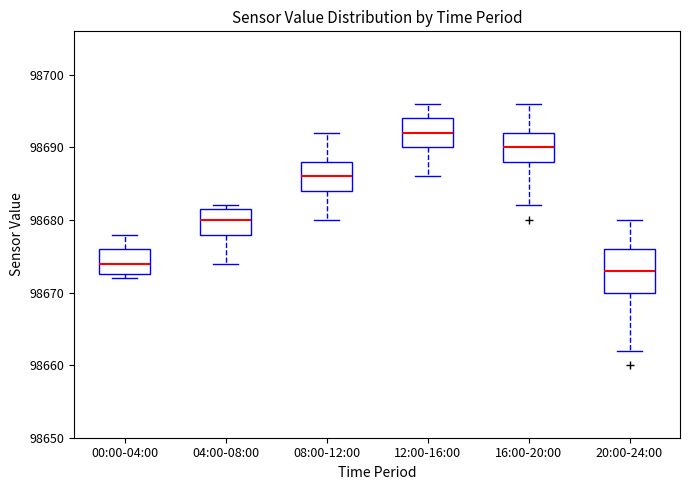

Reading left to right, read every box against the y-axis: the position of its median line, the range the box covers, and the ends of its whiskers. The values are not printed on the chart, so give them approximately, as read against the axis.

00:00-04:00: median 98674, box 98673 to 98676, whiskers 98672 to 98678
04:00-08:00: median 98680, box 98678 to 98682, whiskers 98674 to 98682 (just above the box's upper edge)
08:00-12:00: median 98686, box 98684 to 98688, whiskers 98680 to 98692
12:00-16:00: median 98692, box 98690 to 98694, whiskers 98686 to 98696
16:00-20:00: median 98690, box 98688 to 98692, whiskers 98682 to 98696
20:00-24:00: median 98673, box 98670 to 98676, whiskers 98662 to 98680